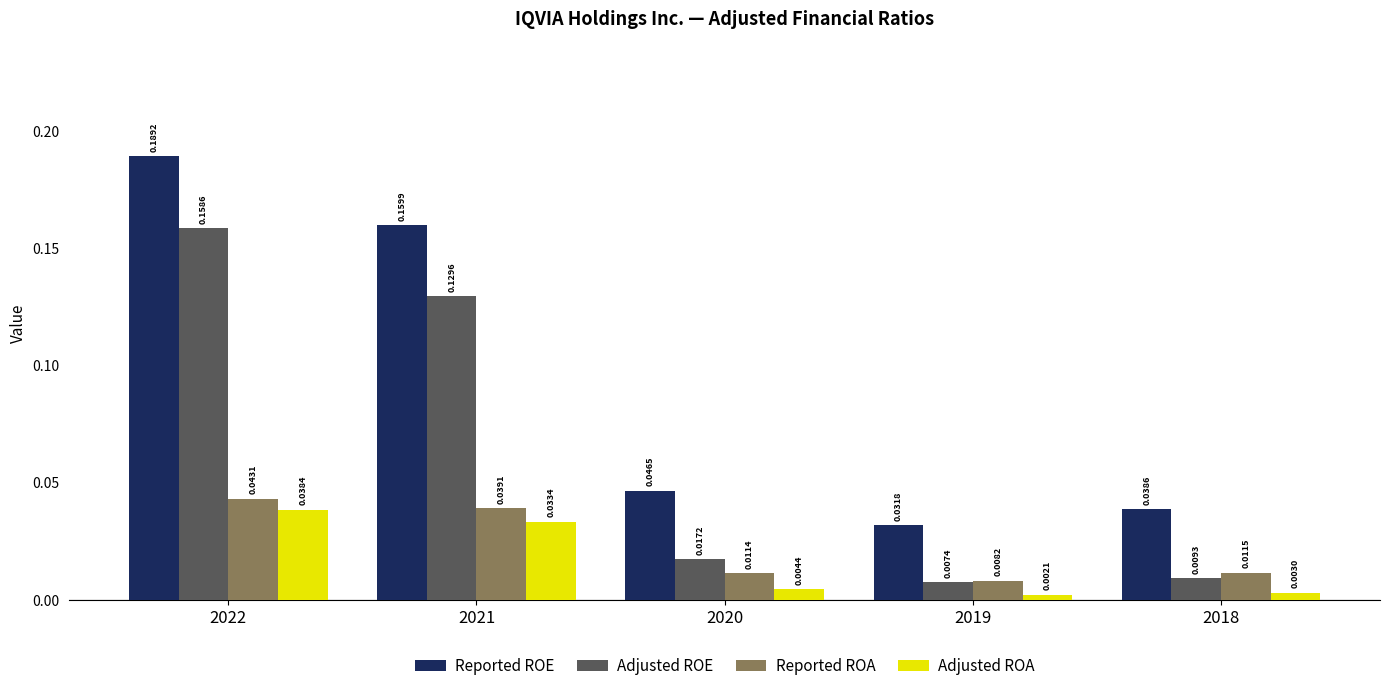

Between 2019 and 2018, which series saw the biggest shift?

Reported ROE